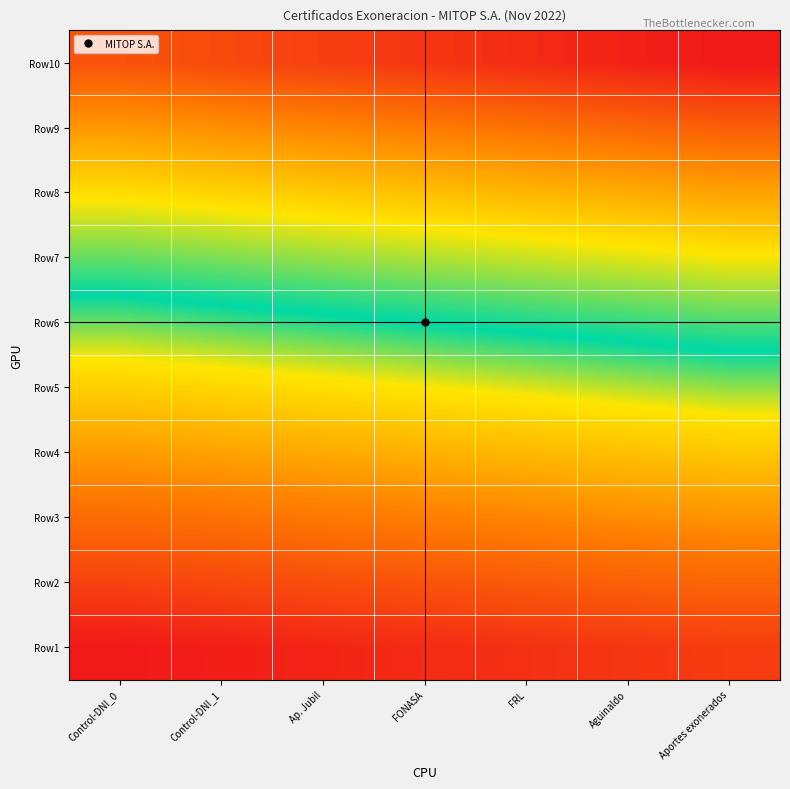

Reading right to left, extract all data points from this chart.

Row1: Aportes exonerados=6	Aguinaldo=5	FRL=4	FONASA=3	Ap. Jubil=2	Control-DNI_1=1	Control-DNI_0=0
Row2: Aportes exonerados=13	Aguinaldo=12	FRL=11	FONASA=10	Ap. Jubil=9	Control-DNI_1=8	Control-DNI_0=7
Row3: Aportes exonerados=20	Aguinaldo=19	FRL=18	FONASA=17	Ap. Jubil=16	Control-DNI_1=15	Control-DNI_0=14
Row4: Aportes exonerados=27	Aguinaldo=26	FRL=25	FONASA=24	Ap. Jubil=23	Control-DNI_1=22	Control-DNI_0=21
Row5: Aportes exonerados=34	Aguinaldo=33	FRL=32	FONASA=31	Ap. Jubil=30	Control-DNI_1=29	Control-DNI_0=28
Row6: Aportes exonerados=41	Aguinaldo=40	FRL=39	FONASA=38	Ap. Jubil=37	Control-DNI_1=36	Control-DNI_0=35
Row7: Aportes exonerados=48	Aguinaldo=47	FRL=46	FONASA=45	Ap. Jubil=44	Control-DNI_1=43	Control-DNI_0=42
Row8: Aportes exonerados=55	Aguinaldo=54	FRL=53	FONASA=52	Ap. Jubil=51	Control-DNI_1=50	Control-DNI_0=49
Row9: Aportes exonerados=62	Aguinaldo=61	FRL=60	FONASA=59	Ap. Jubil=58	Control-DNI_1=57	Control-DNI_0=56
Row10: Aportes exonerados=69	Aguinaldo=68	FRL=67	FONASA=66	Ap. Jubil=65	Control-DNI_1=64	Control-DNI_0=63